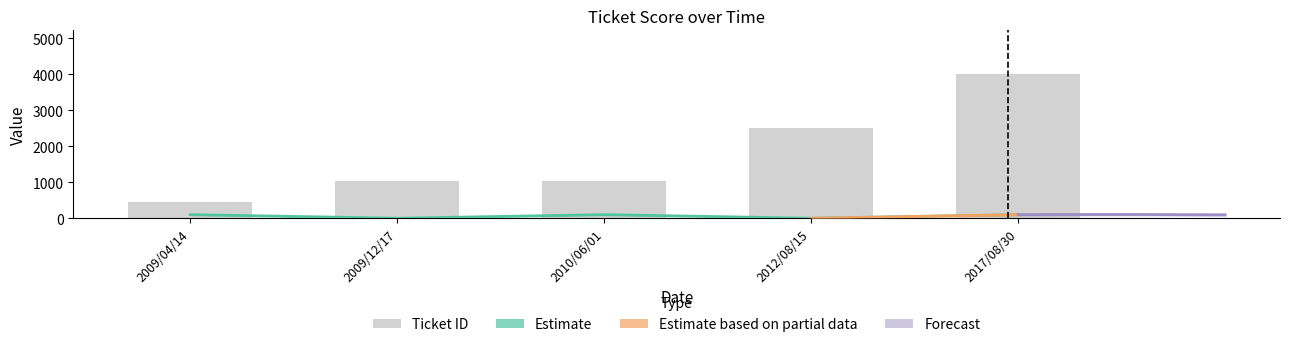

At which category is the sum across all series the highest?

2017/08/30